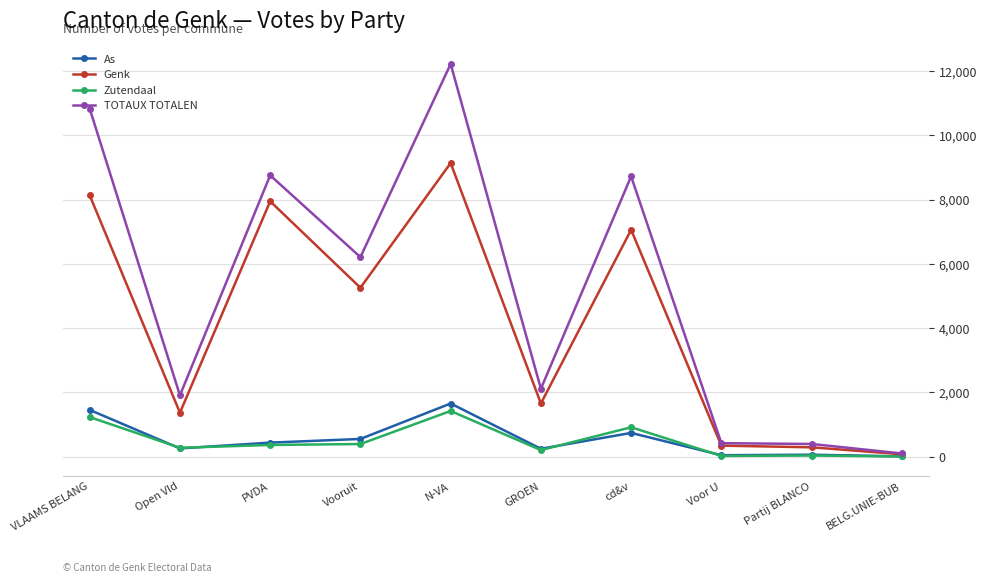

At which label does TOTAUX TOTALEN first exceed 6209?

VLAAMS BELANG